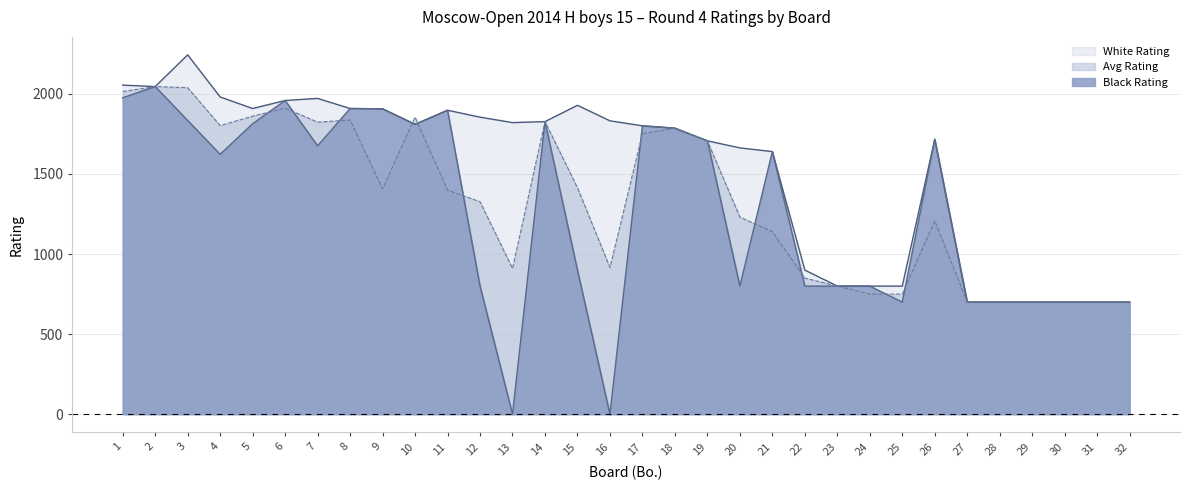

After their last crossing, which series has the higher values: Avg Rating or Black Rating?

Black Rating